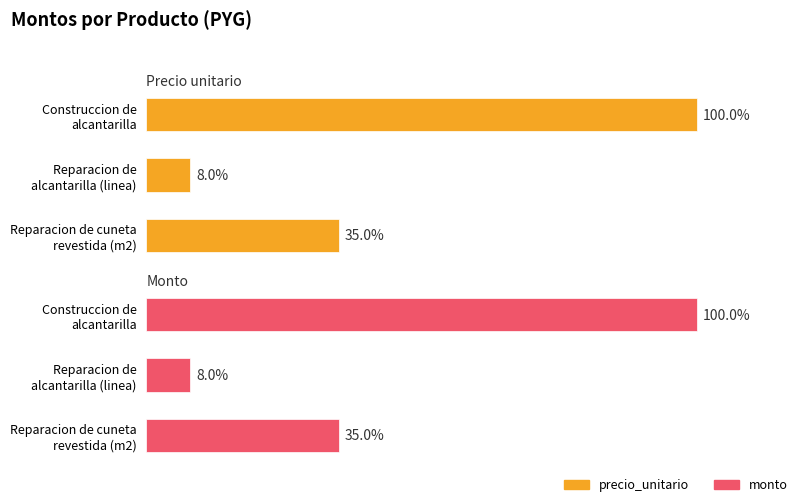

Does the chart contain stacked bars?

No